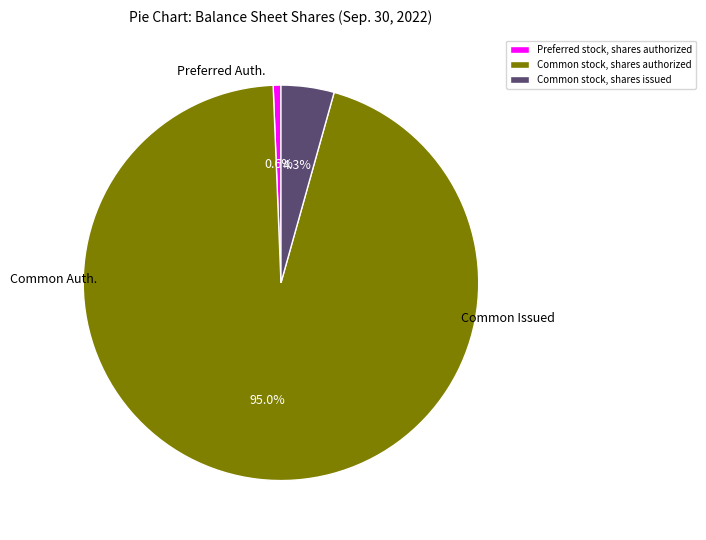

How many segments does this pie chart have?

3